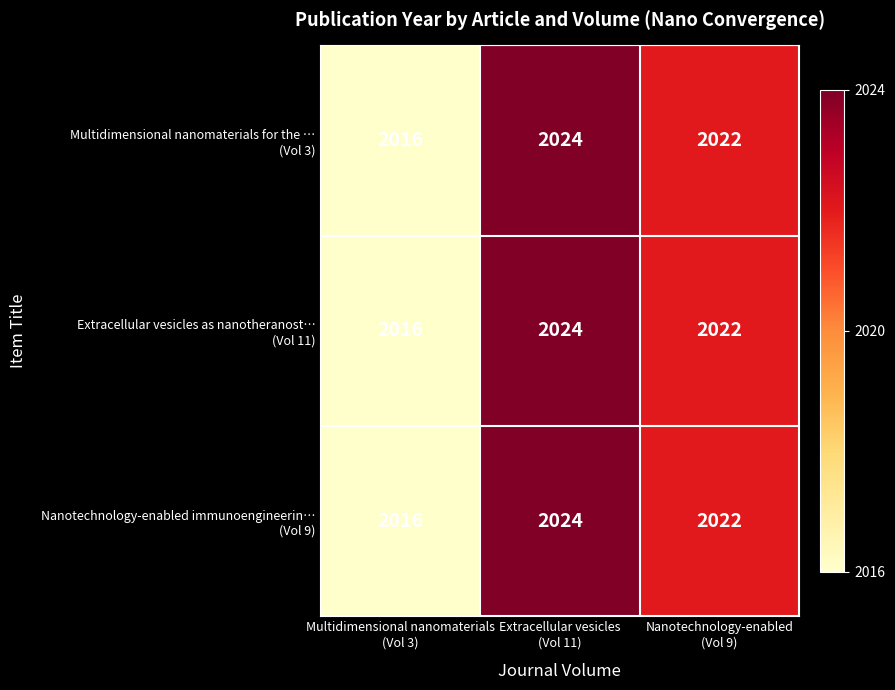

What is the maximum value shown in the chart?

2024